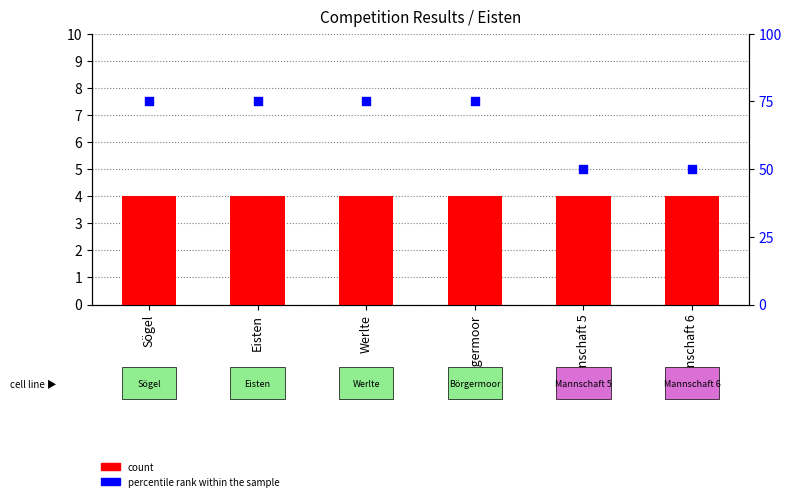

Which series contains the lowest Y value?

count